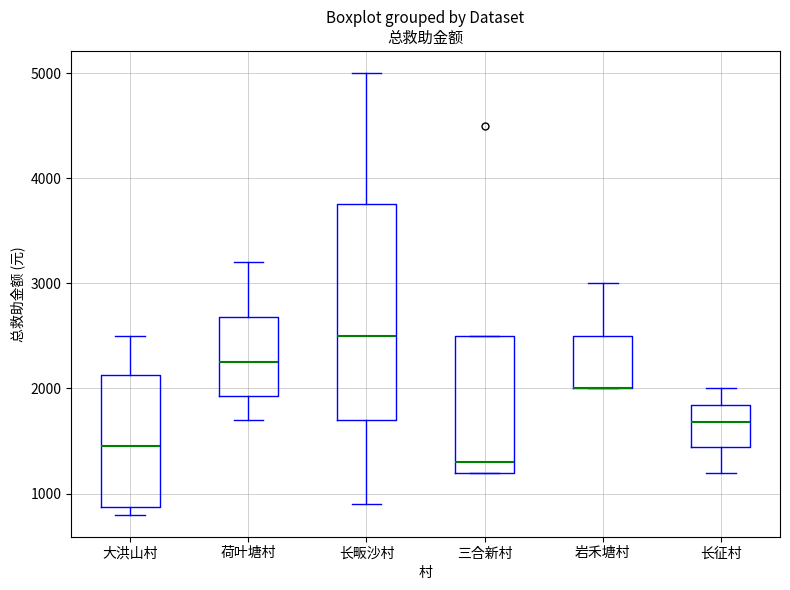

Reading left to right, transcribe this box plot: for each box, give where its median line is, the range the box spans, and where its two whiskers end, as read against the y-axis. The values are not printed on the chart, so give them approximately, as read against the axis.

大洪山村: median 1500, box 900 to 2100, whiskers 800 to 2500
荷叶塘村: median 2300, box 1900 to 2700, whiskers 1700 to 3200
长畈沙村: median 2500, box 1700 to 3800, whiskers 900 to 5000
三合新村: median 1300, box 1200 to 2500, whiskers 1200 to 2500
岩禾塘村: median 2000 (drawn on the box's lower edge), box 2000 to 2500, whiskers 2000 to 3000
长征村: median 1700, box 1400 to 1800, whiskers 1200 to 2000